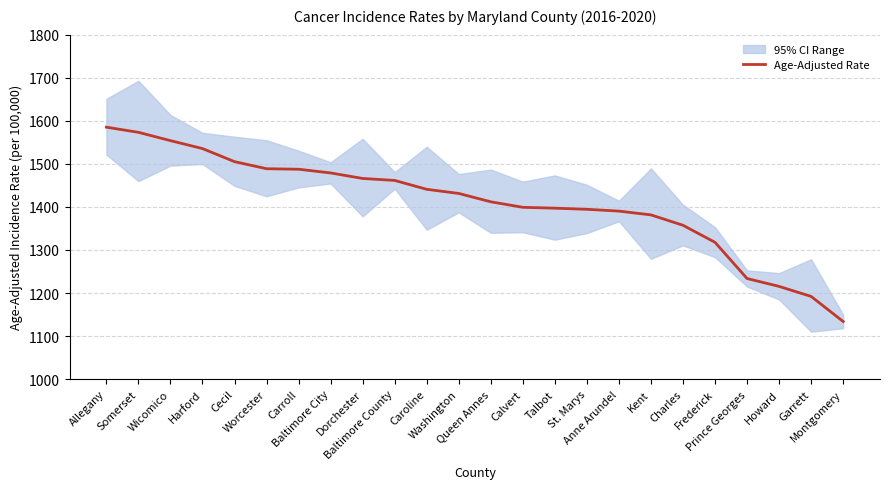

Does the chart have visible grid lines?

Yes